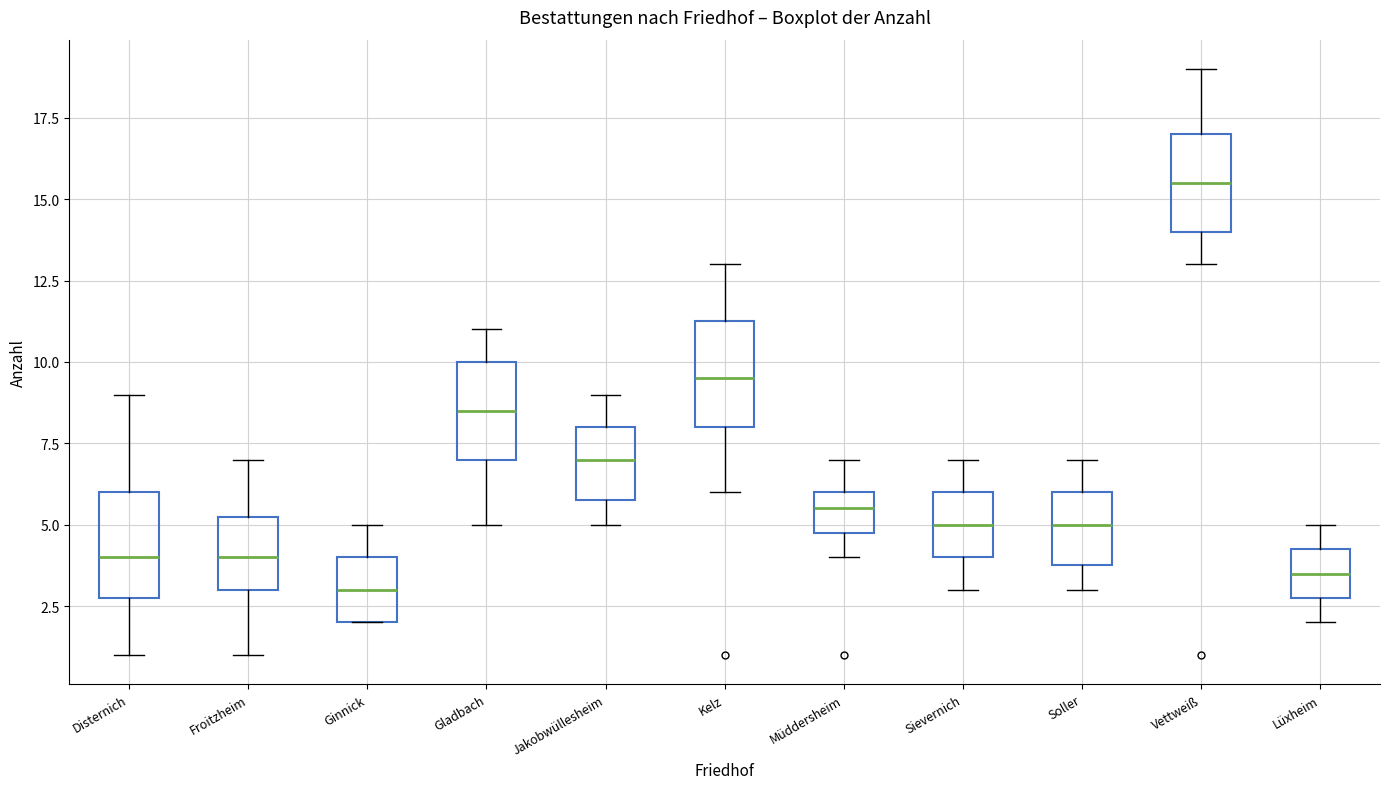

Where is the upper edge of the box for Froitzheim on the y-axis? The values are not printed on the chart, so give them approximately, as read against the axis.

5.5